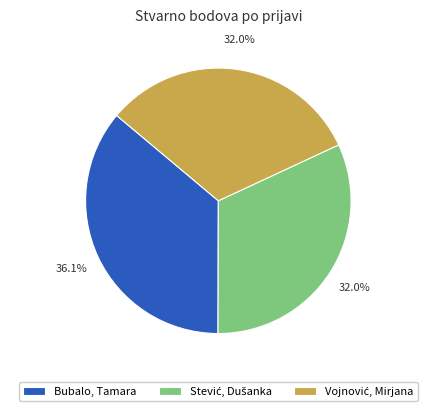

What portion of the pie excludes Bubalo, Tamara?

63.9%